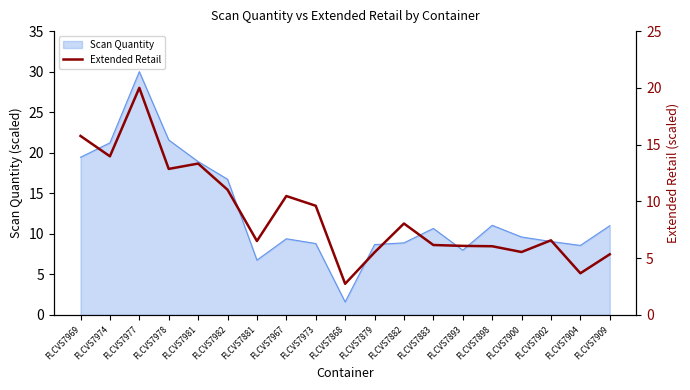

What position from the right is FLCVS7978?

16